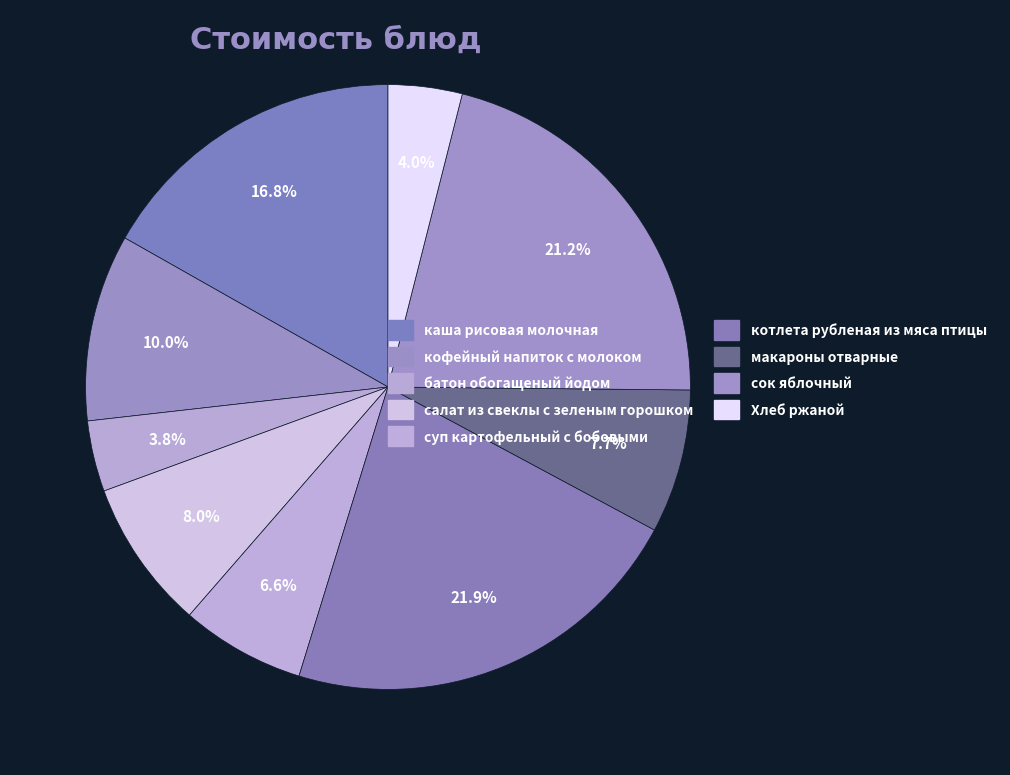

Which category has the smallest portion of the pie?

батон обогащеный йодом